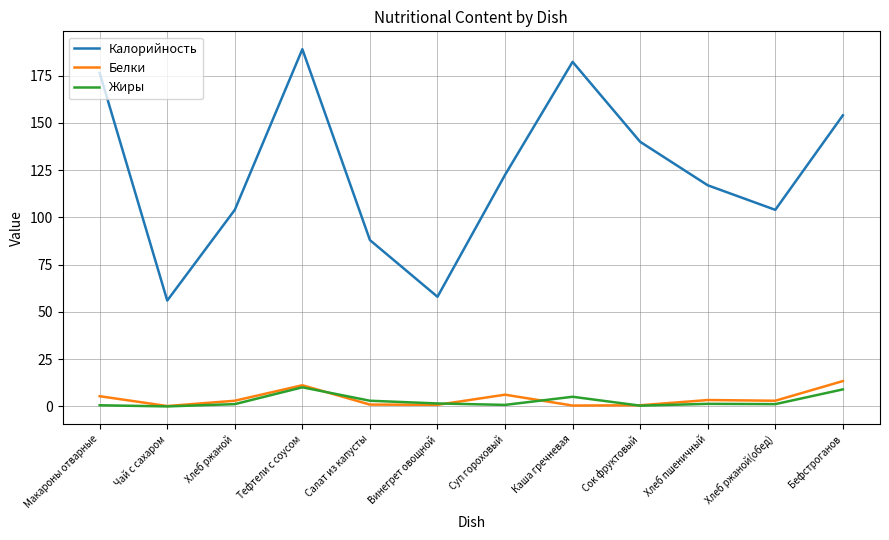

How many lines are shown in the chart?

3